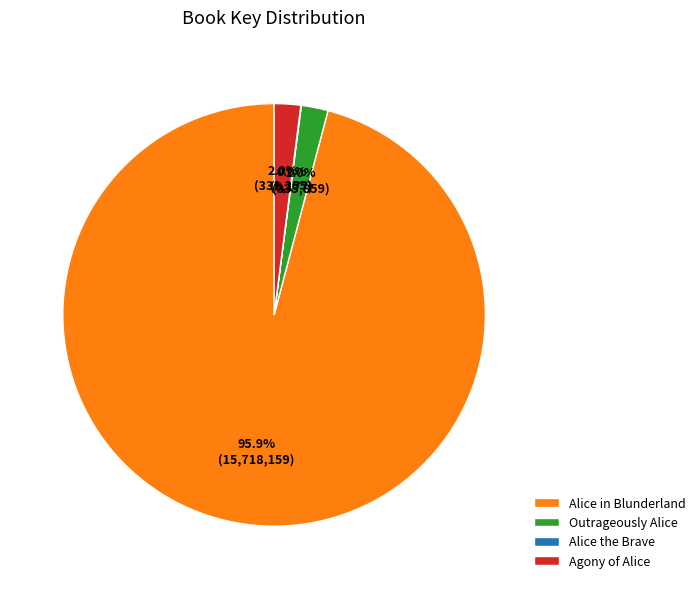

Is the sum of Alice in Blunderland and Outrageously Alice greater than half?

Yes